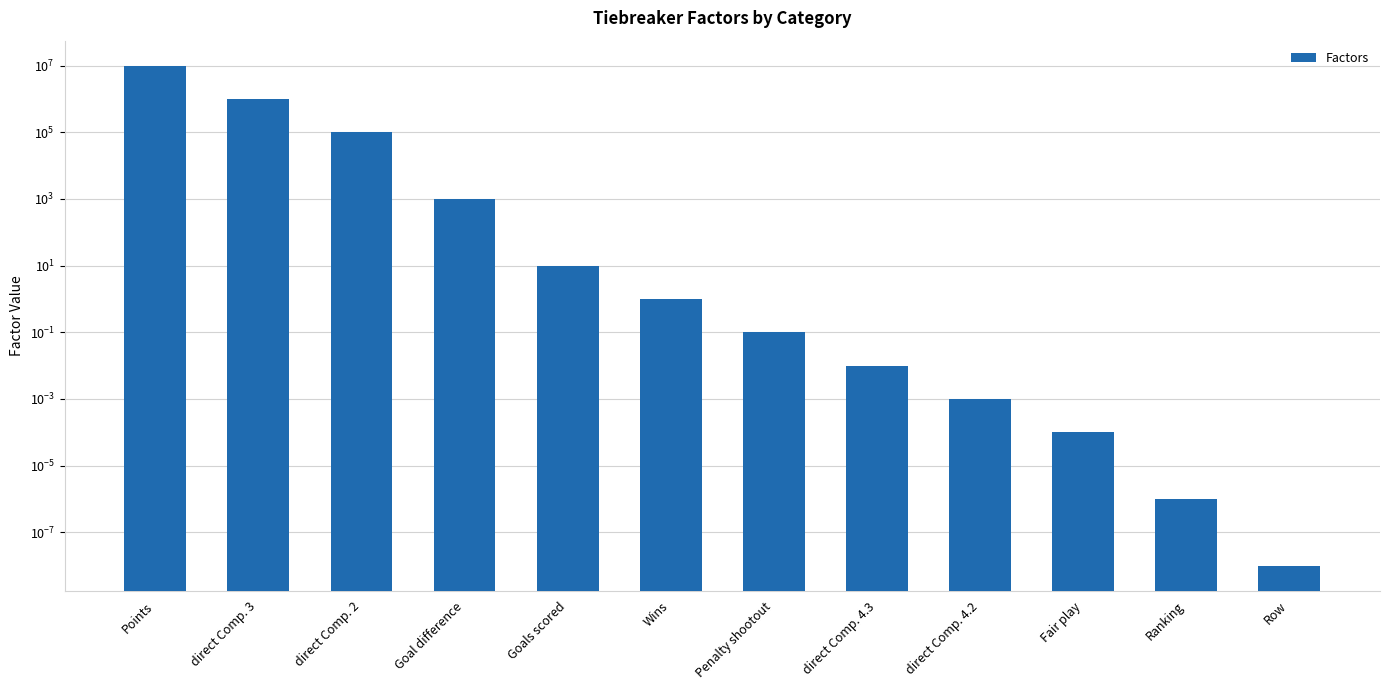

Reading left to right, extract all data points from this chart.

10000000.0	1000000.0	100000.0	1000.0	10.0	1.0	0.1	0.0	0.0	0.0	0.0	0.0